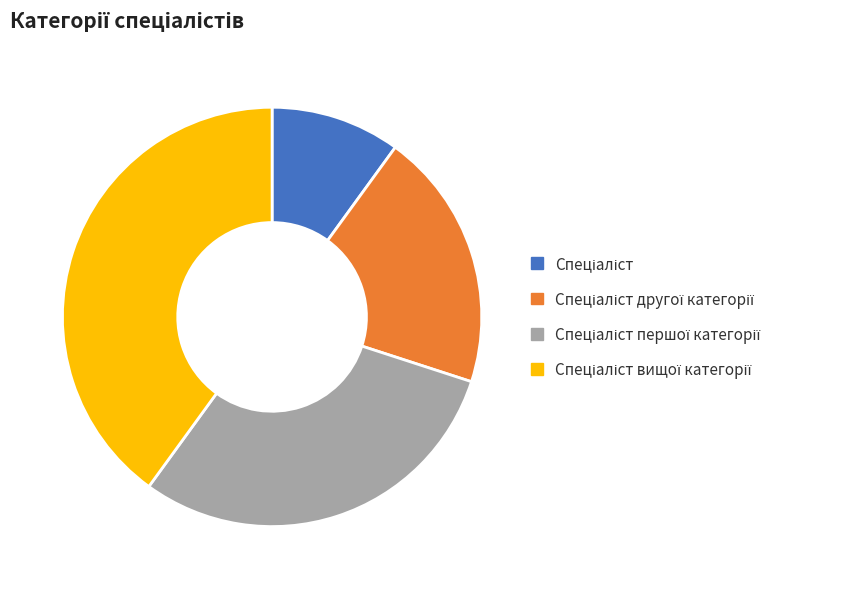

Is there any slice that represents more than half of the pie?

No